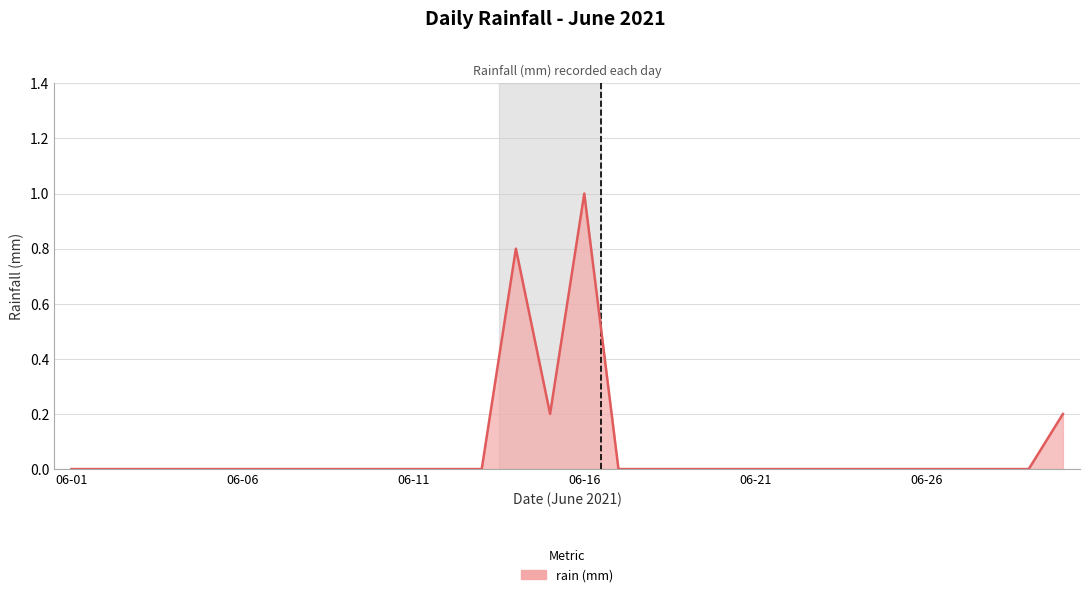

What is the difference between the maximum and minimum values?

1.0